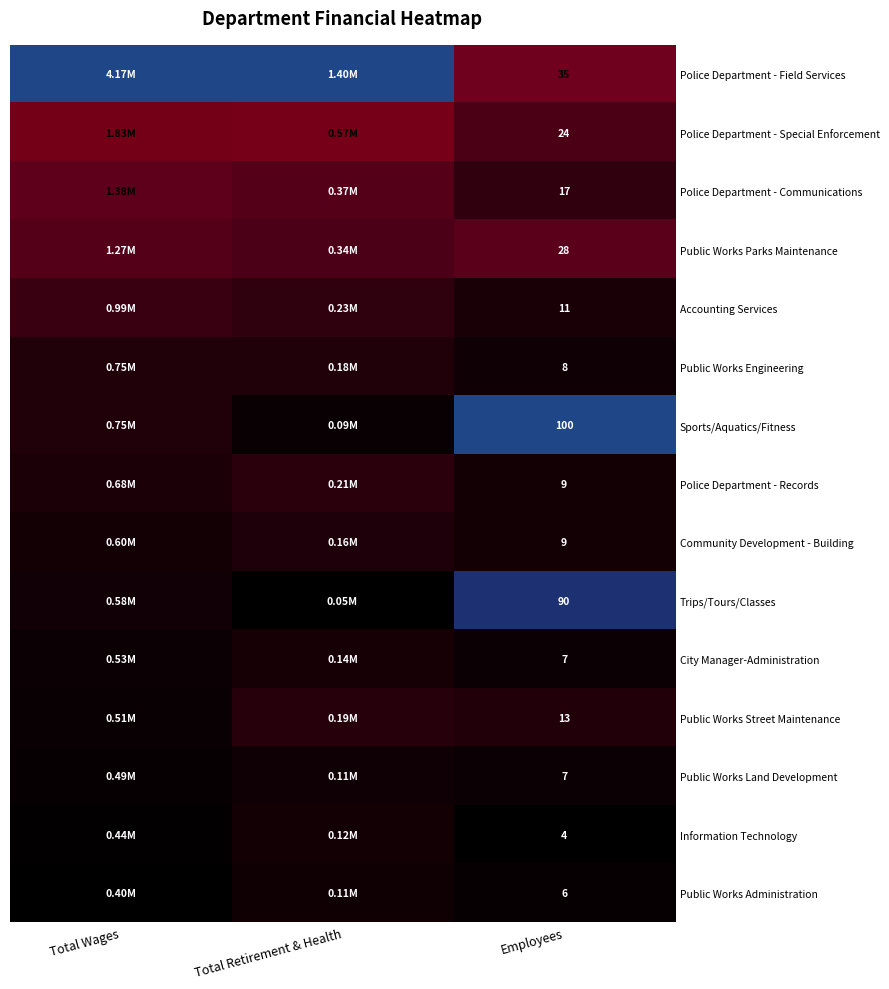

Which series has the largest total across all categories?

Police Department - Field Services